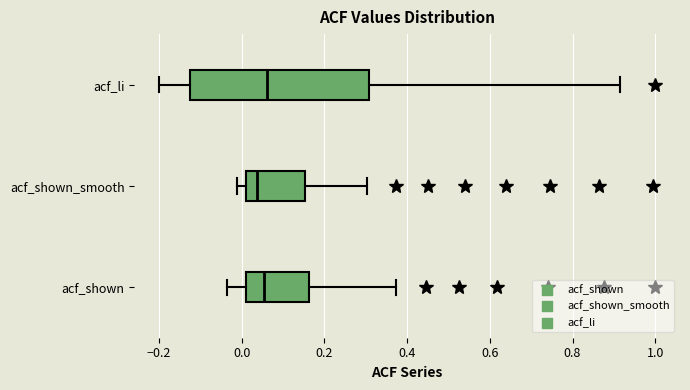

Where does the left whisker of the box for acf_li end on the x-axis? The values are not printed on the chart, so give them approximately, as read against the axis.

-0.20